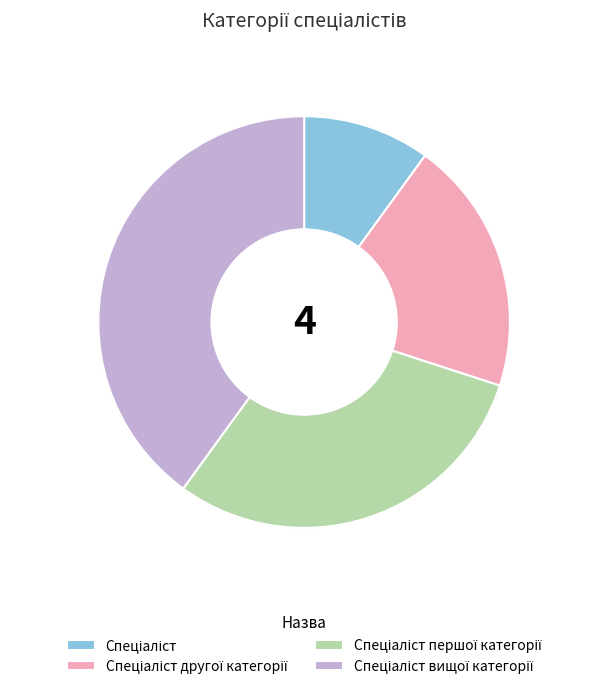

Is there a majority slice in this chart?

No